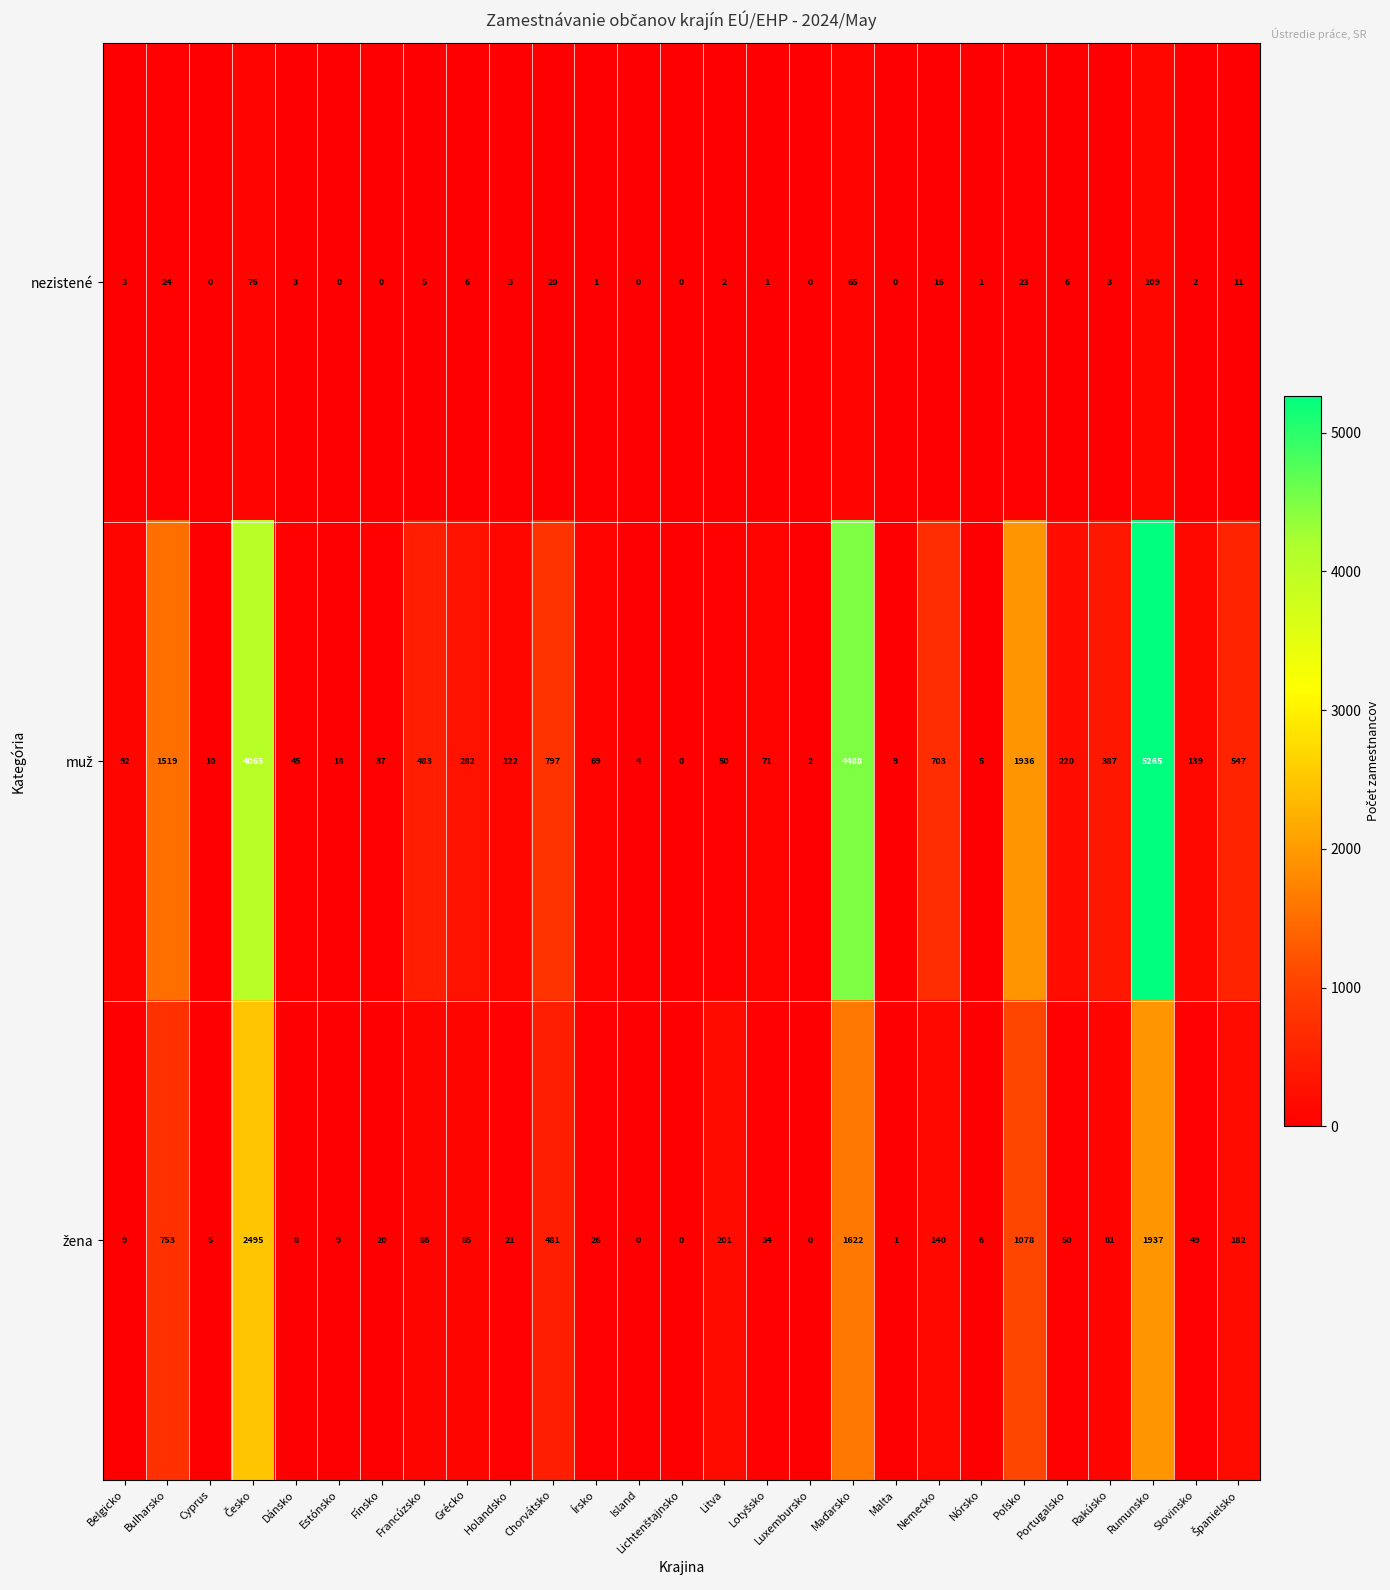

True or false: nezistené has a value of 2 at Nórsko.

False